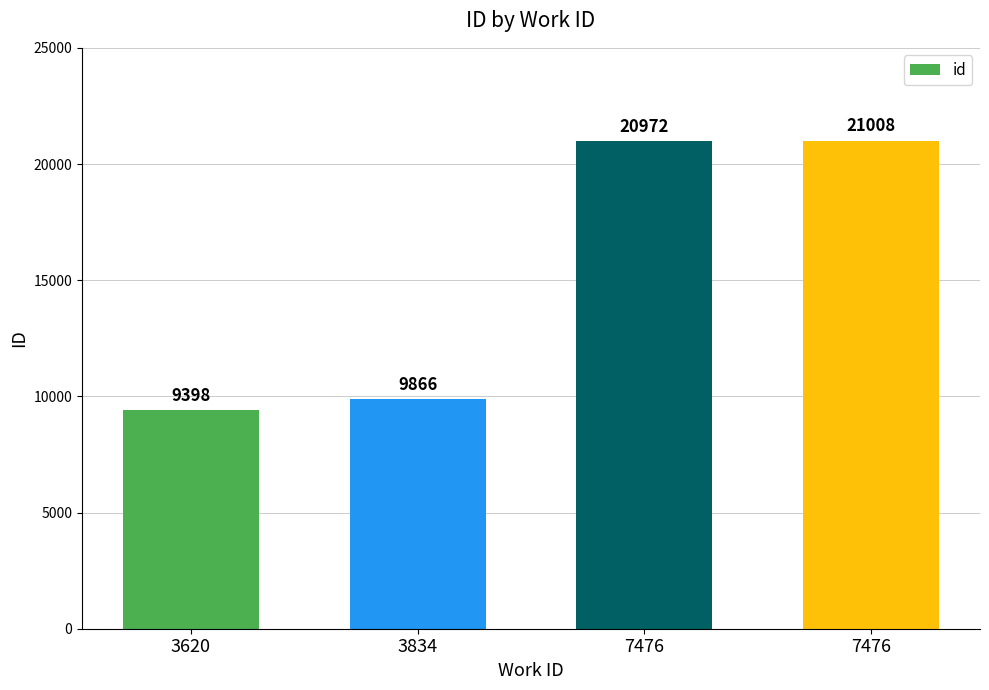

Are the bars horizontal?

No